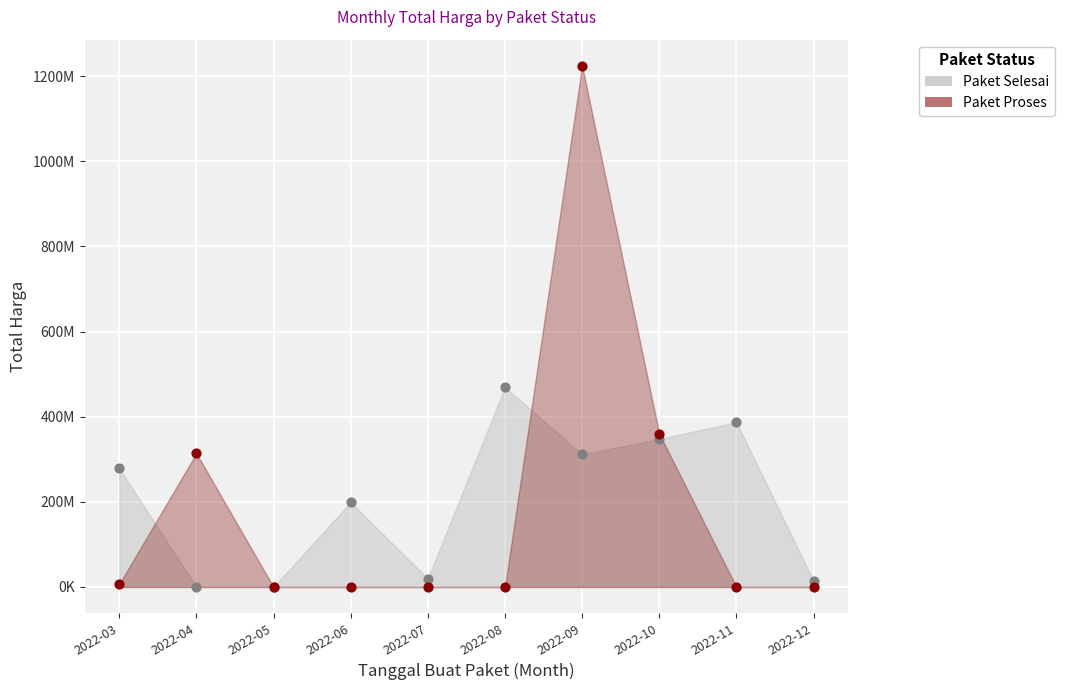

Which series has the largest total across all categories?

Total Harga (Paket Selesai)